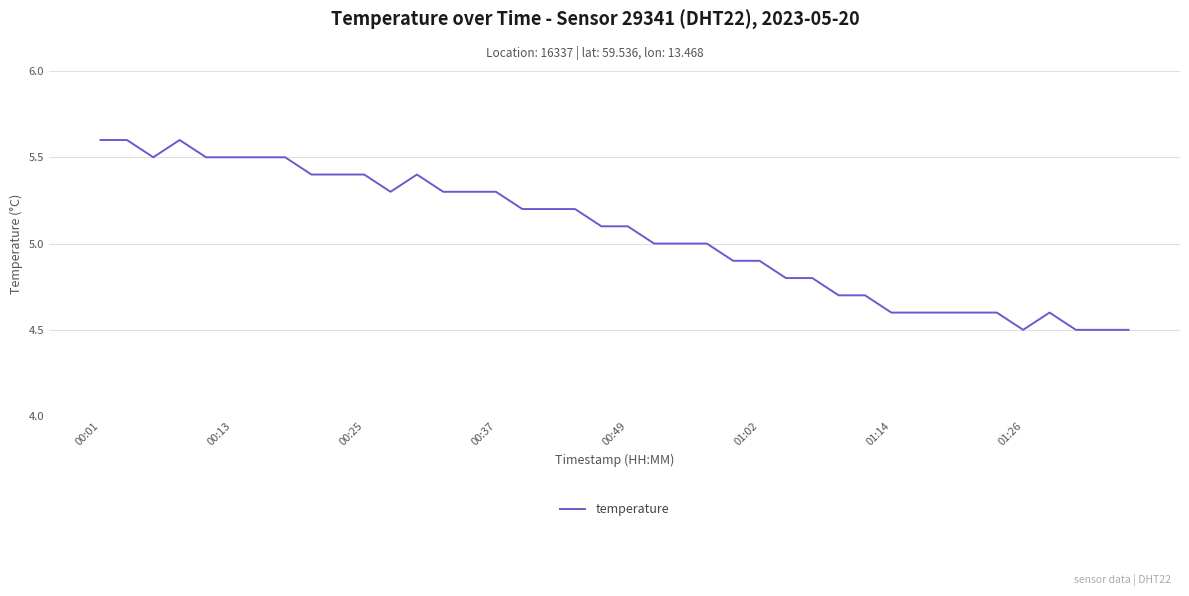

What is the minimum value shown in the chart?

4.5